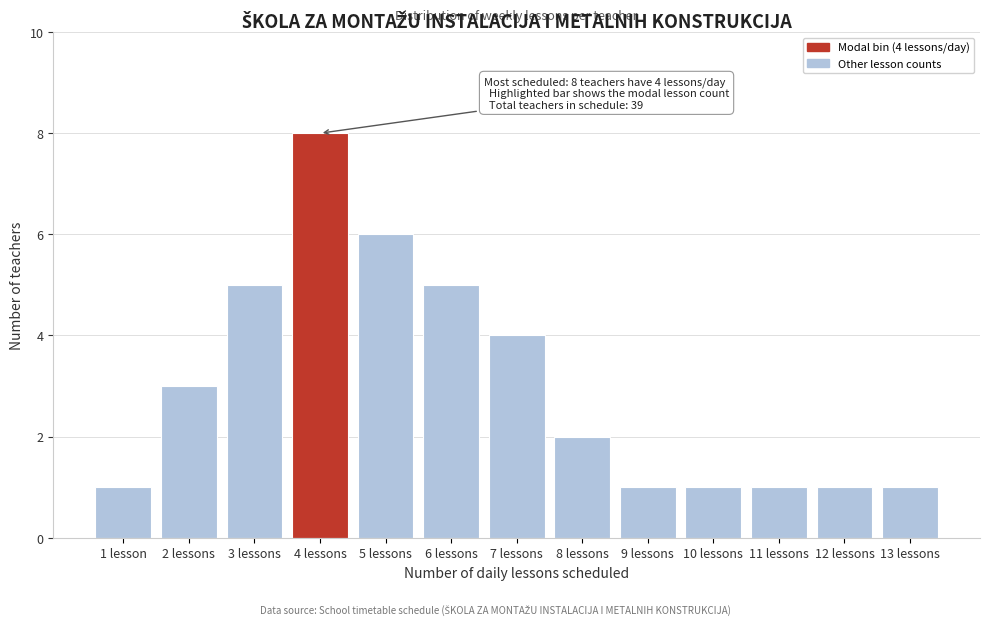

Reading left to right, transcribe all the data shown in this chart.

1	3	5	8	6	5	4	2	1	1	1	1	1